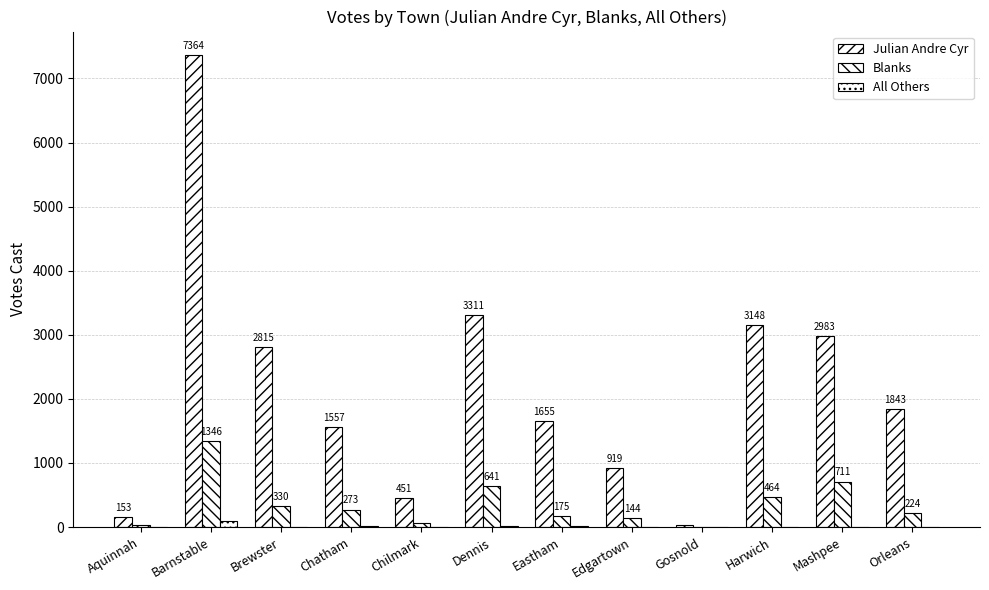

What is the difference between the maximum and second lowest values in the Julian Andre Cyr series?

7211